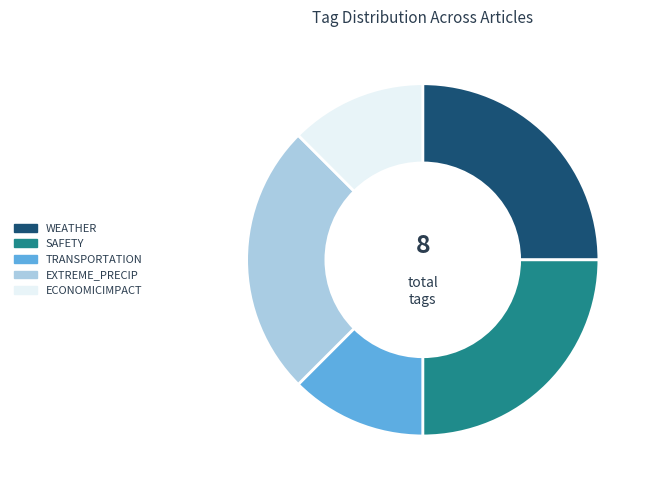

To the nearest percent, what percentage of the pie is SAFETY?

25%